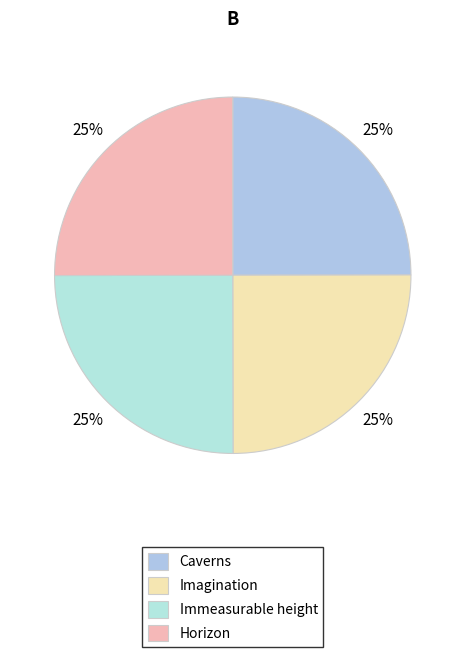

What percentage is the Imagination slice, to the nearest percent?

25%